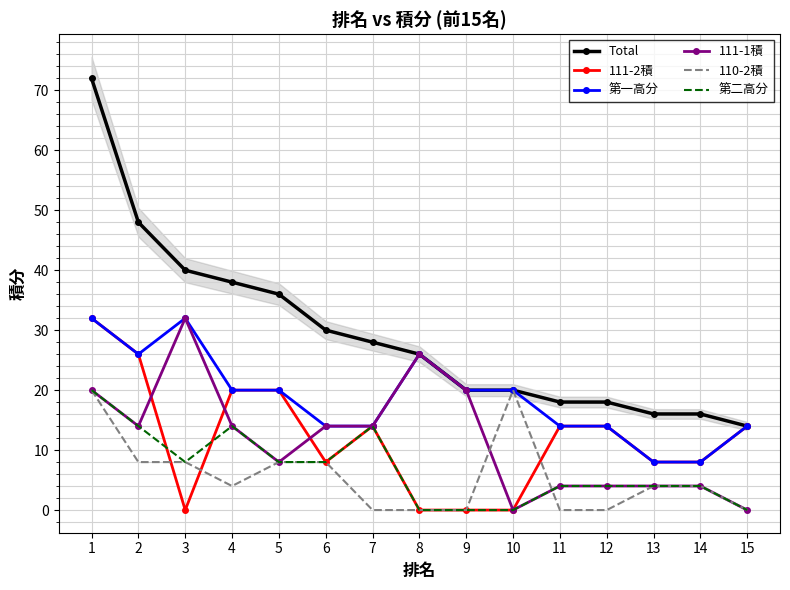

At which category is the sum across all series the highest?

1